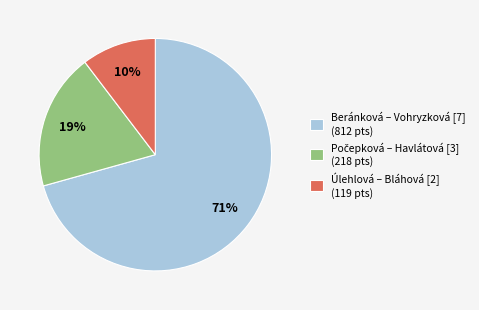

What is the smallest slice in the pie chart?

Úlehlová – Bláhová [2] (119 pts)